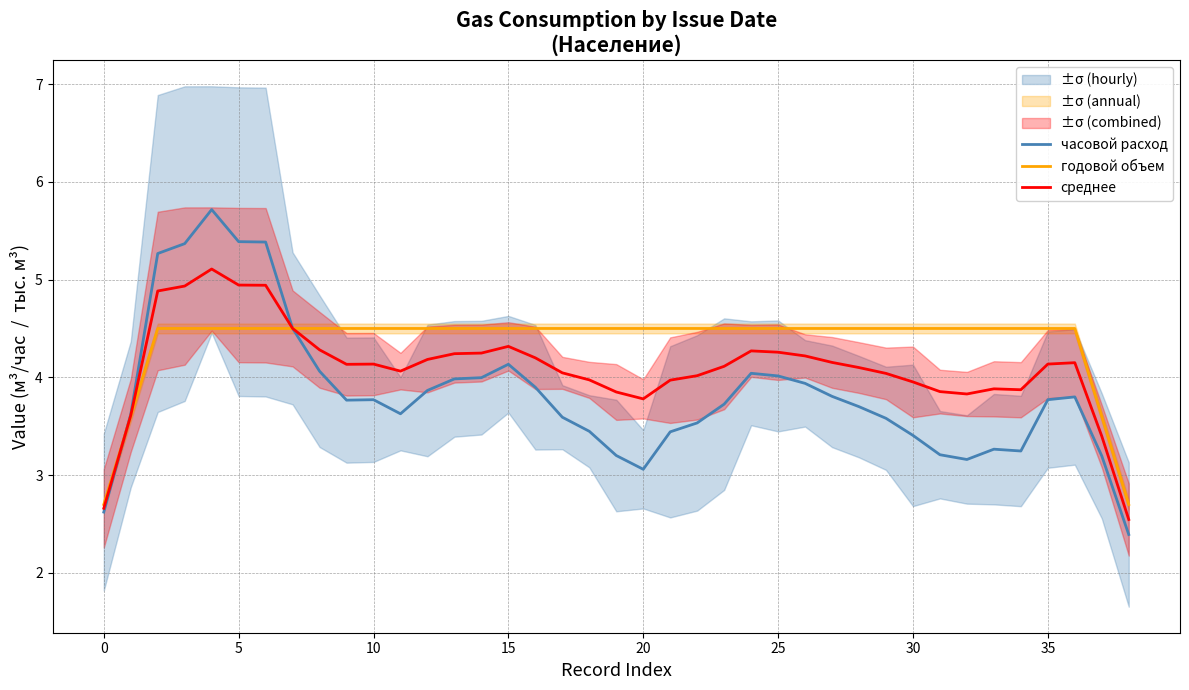

What is the spread (max minus min) of values at 14?

0.5